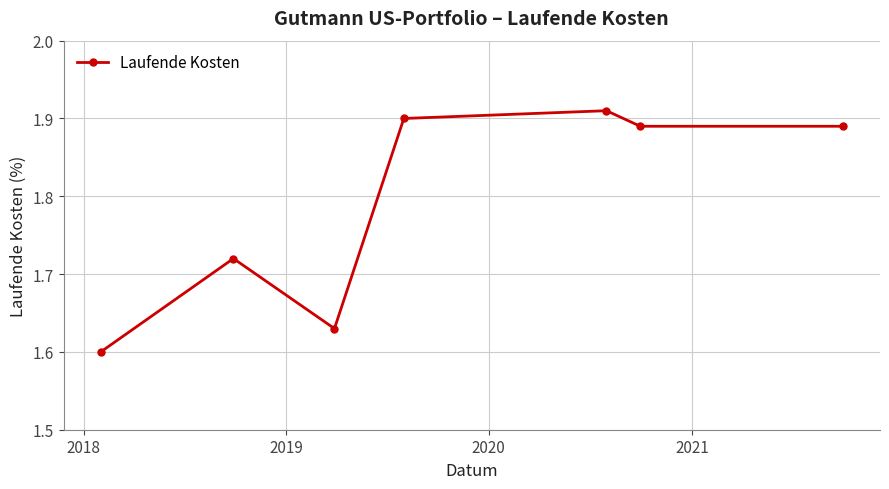

What is the difference between the maximum and minimum values?

0.3